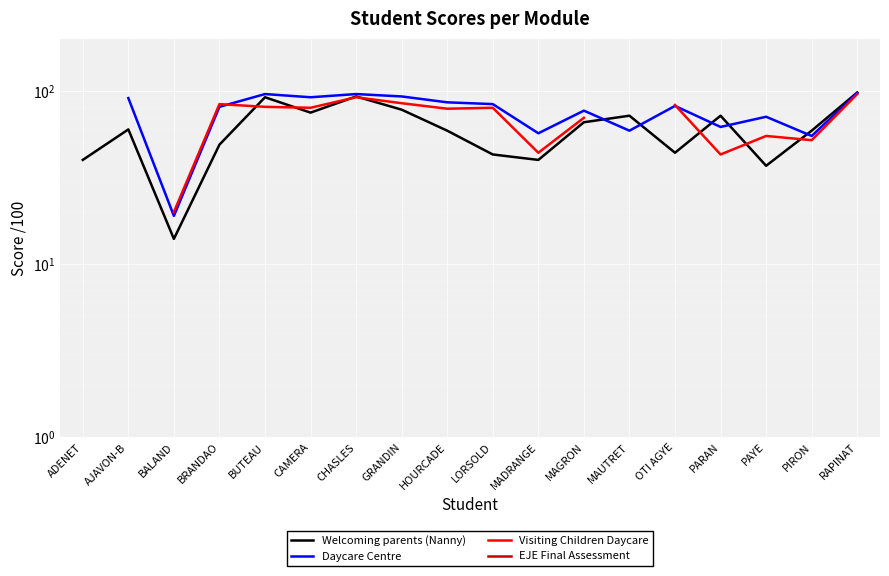

True or false: Welcoming parents (Nanny) and Daycare Centre cross at least once.

True